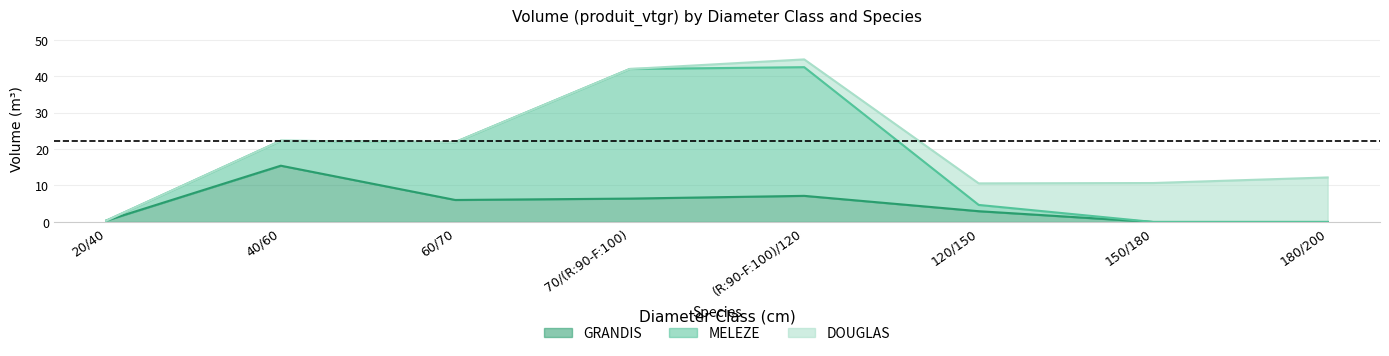

Count the number of categories in the chart.

8